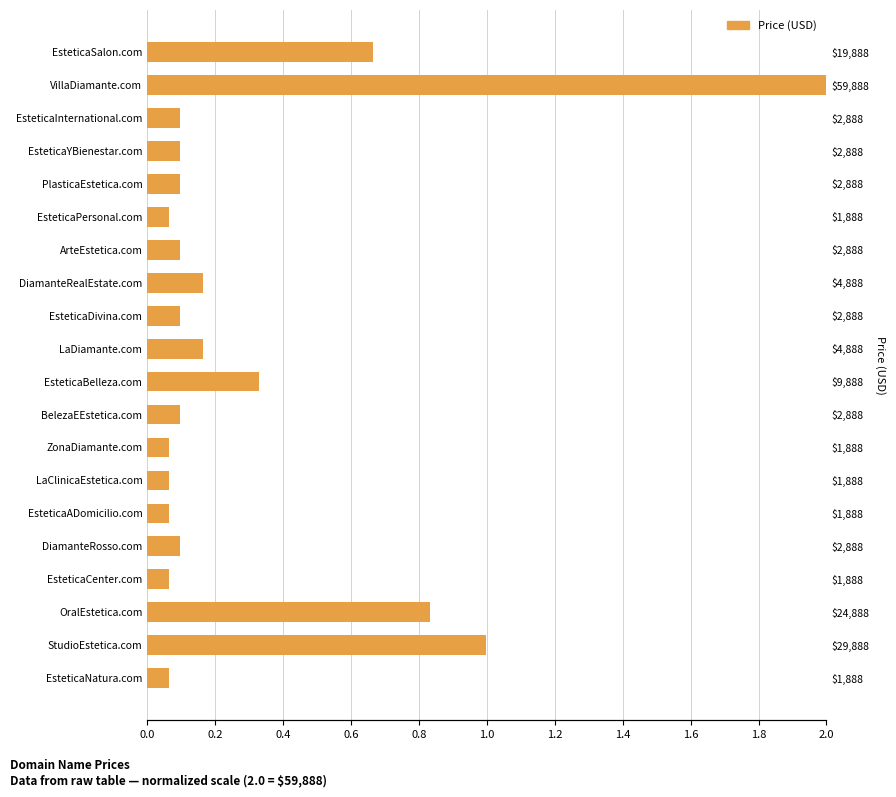

What is the maximum value shown in the chart?

2.0